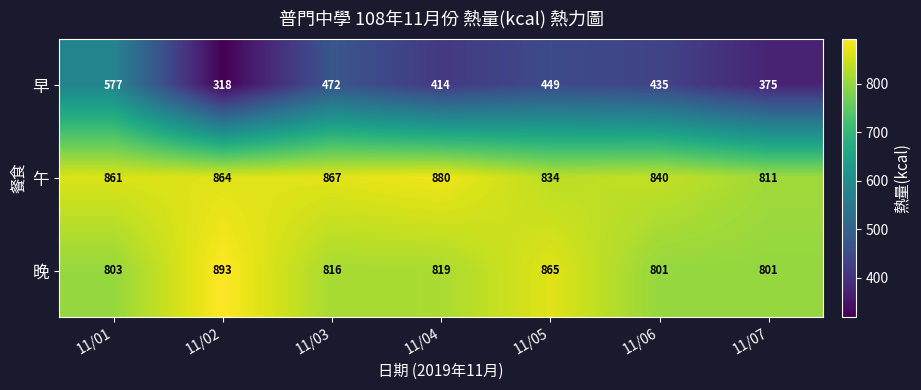

What is the average value of the 午 series?

851